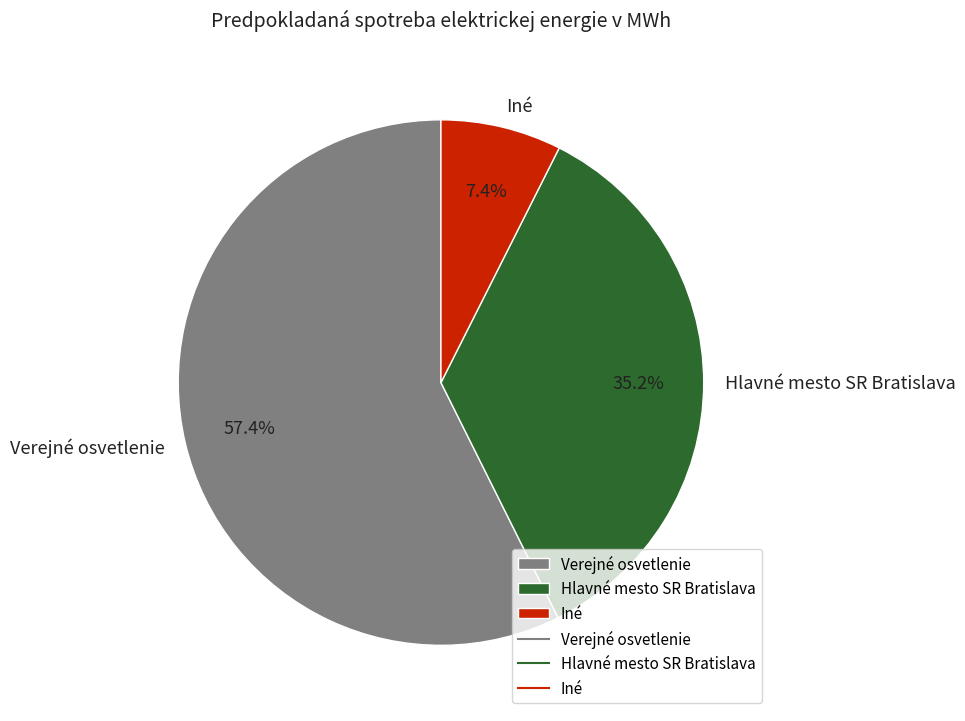

Is it true that Verejné osvetlenie is 57% of the pie?

True